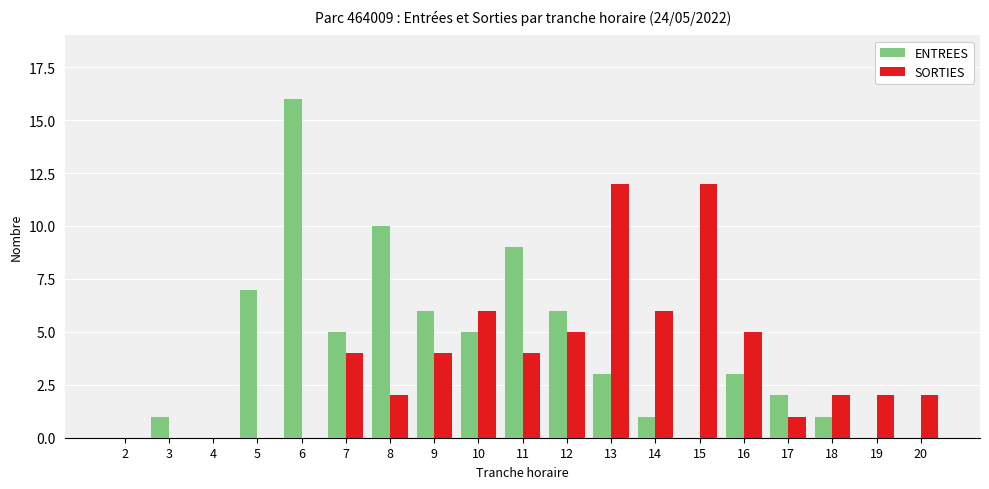

What is the spread (max minus min) of values at 5?

7